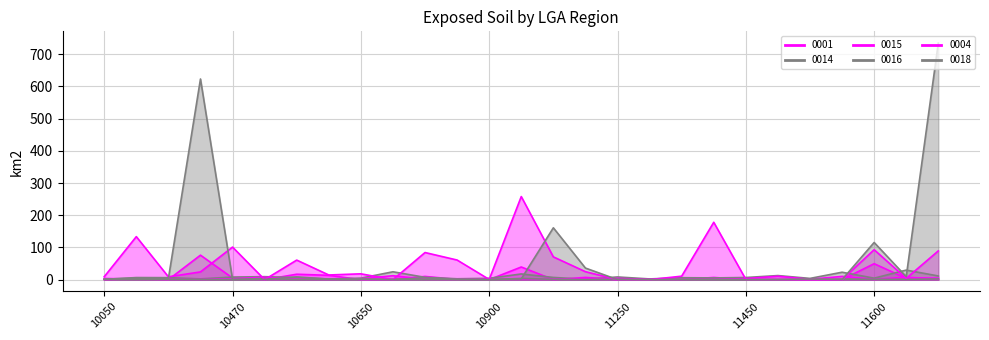

Reading left to right, extract all data points from this chart.

0001: 0.0	3.0	0.0	76.0	5.0	0.0	16.8	13.4	0.0	0.0	10.0	0.7	0.0	39.3	0.0	6.9	0.0	0.0	0.0	6.8	0.0	0.0	0.0	0.0	49.5	4.1	4.6
0014: 0.8	6.5	6.2	2.3	8.0	9.2	6.3	1.9	4.6	24.4	7.1	2.7	4.1	17.6	6.9	1.1	8.3	2.2	6.0	5.3	6.6	12.6	3.8	23.0	4.6	29.6	11.4
0015: 3.7	1.3	0.4	0.4	2.3	7.6	1.3	0.1	2.9	12.2	1.1	0.2	1.7	1.3	1.4	2.6	4.0	0.5	0.8	0.7	3.3	10.6	1.1	10.1	0.7	7.5	2.1
0016: 0.8	0.5	0.4	0.1	0.1	3.9	0.1	0.1	0.7	1.2	0.1	0.1	0.0	3.8	0.9	0.2	1.4	0.0	0.4	0.1	0.1	0.5	0.1	1.8	1.2	0.8	2.3
0004: 9.1	133.6	8.8	24.0	101.1	0.0	60.7	14.4	18.1	0.0	84.2	60.9	0.6	258.0	70.7	24.7	0.0	0.0	10.8	178.1	0.9	0.4	0.0	0.0	92.9	4.1	89.2
0018: 1.7	4.5	3.1	623.1	0.4	0.3	8.5	1.7	1.9	0.0	5.9	0.4	0.1	2.3	160.9	36.0	0.0	0.0	0.5	0.2	0.0	0.0	1.9	0.1	115.4	9.3	734.4